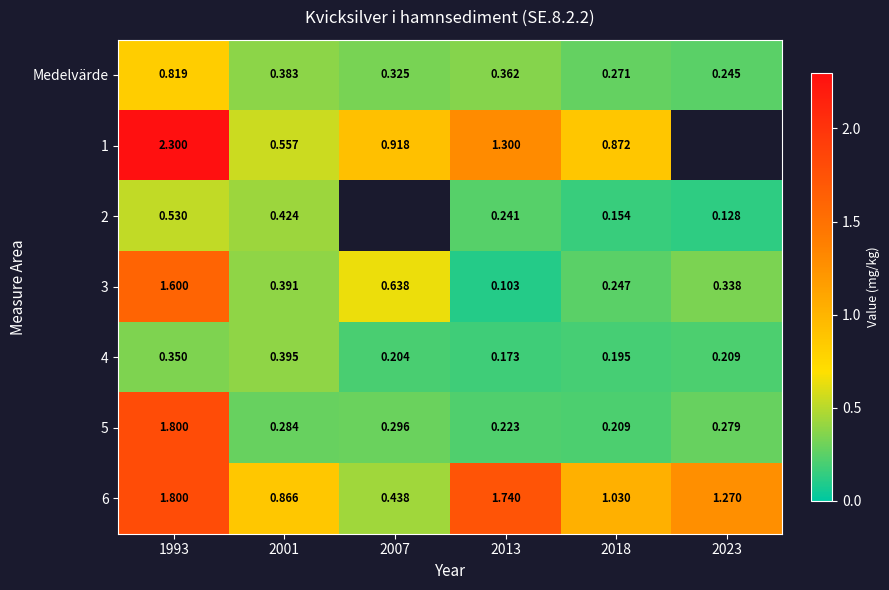

Is the value of 1 at 1993 greater than the value of 2 at 2001?

Yes